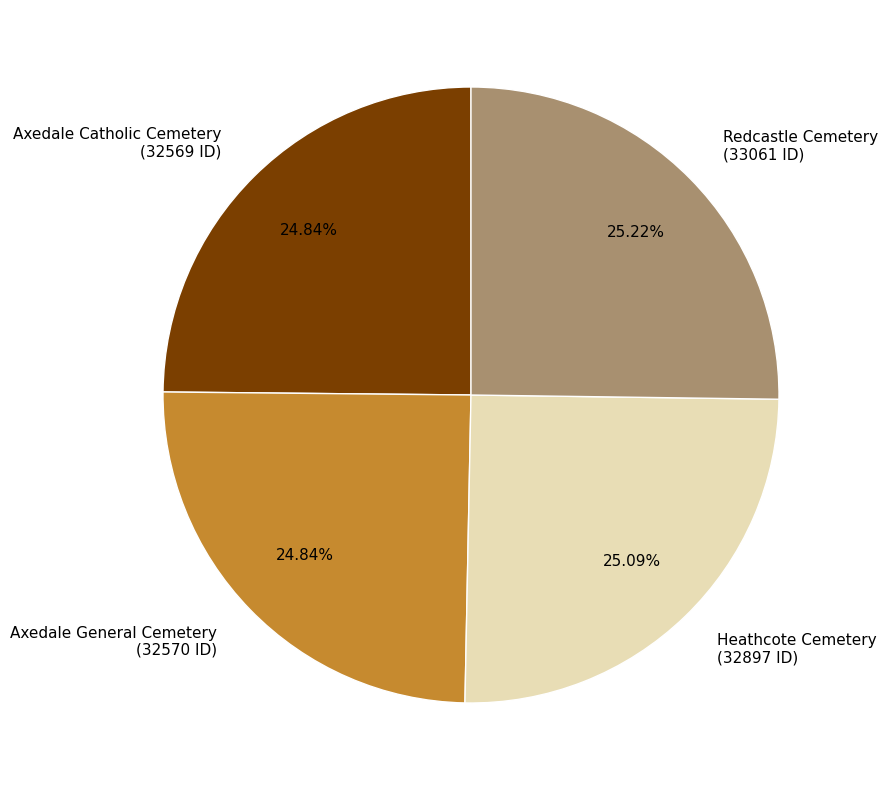

Does any single category account for the majority?

No